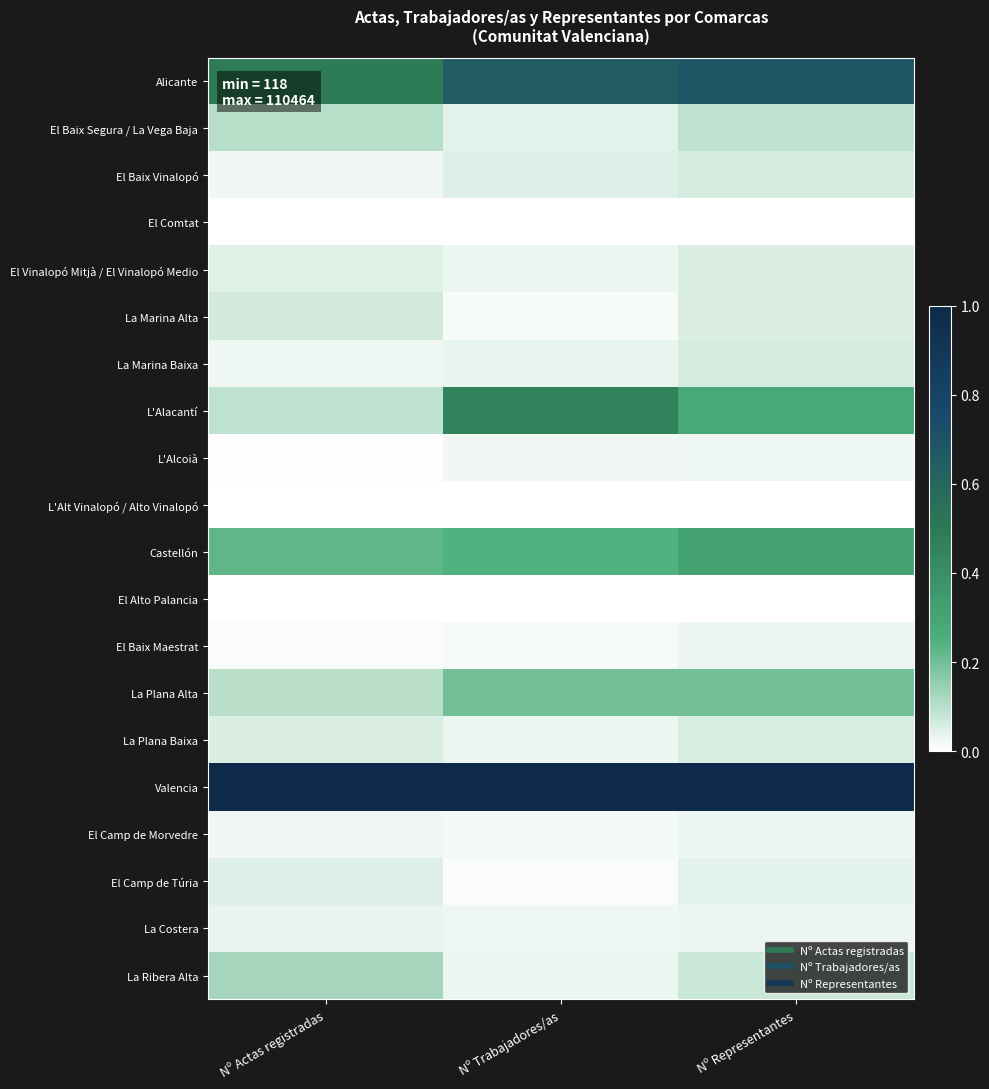

Rank the series by their maximum value, from highest to lowest.

Valencia, Alicante, L'Alacantí, Castellón, La Plana Alta, La Ribera Alta, El Baix Segura / La Vega Baja, La Marina Alta, El Baix Vinalopó, La Marina Baixa, La Plana Baixa, El Vinalopó Mitjà / El Vinalopó Medio, El Camp de Túria, La Costera, El Baix Maestrat, El Camp de Morvedre, L'Alcoià, L'Alt Vinalopó / Alto Vinalopó, El Comtat, El Alto Palancia